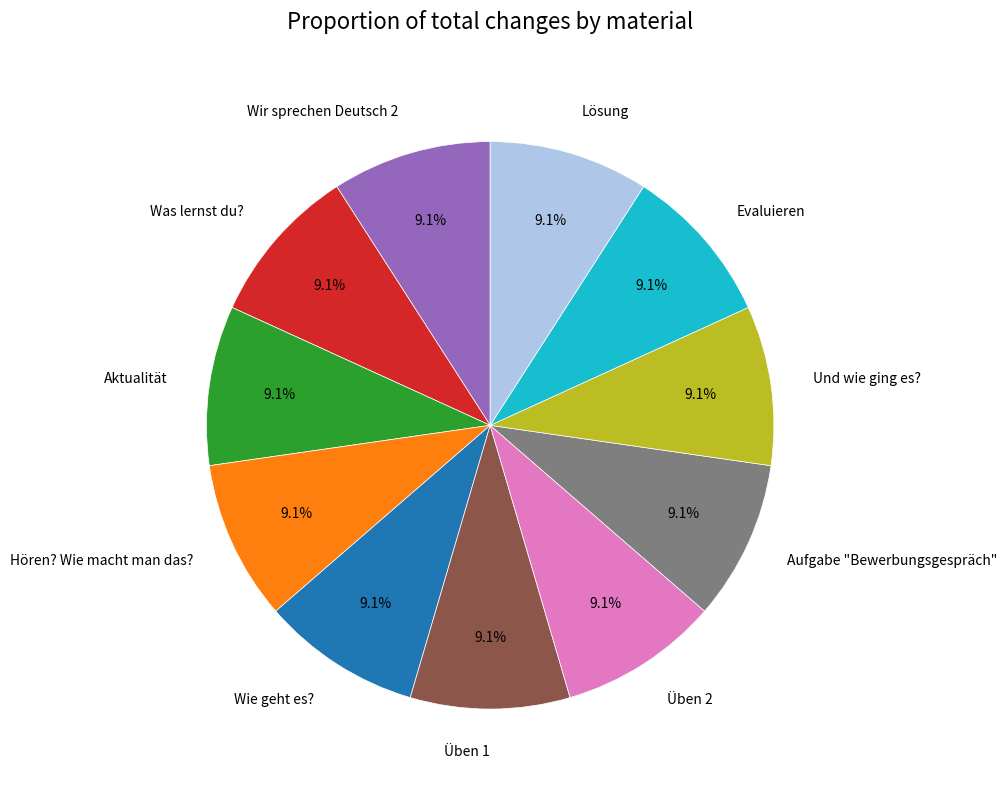

Approximately how many times larger is the value at Und wie ging es? compared to Aufgabe "Bewerbungsgespräch"?

1.0